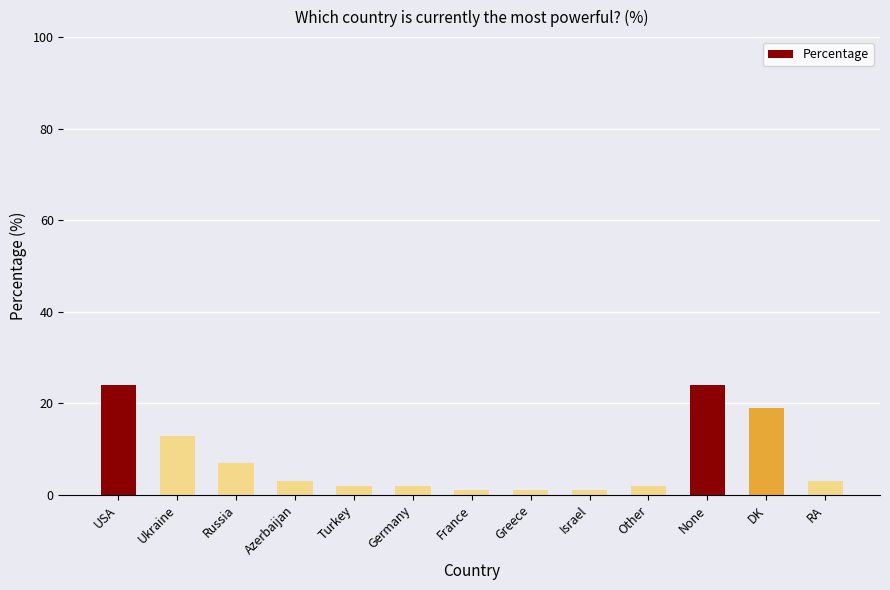

How many values are below 3?

6